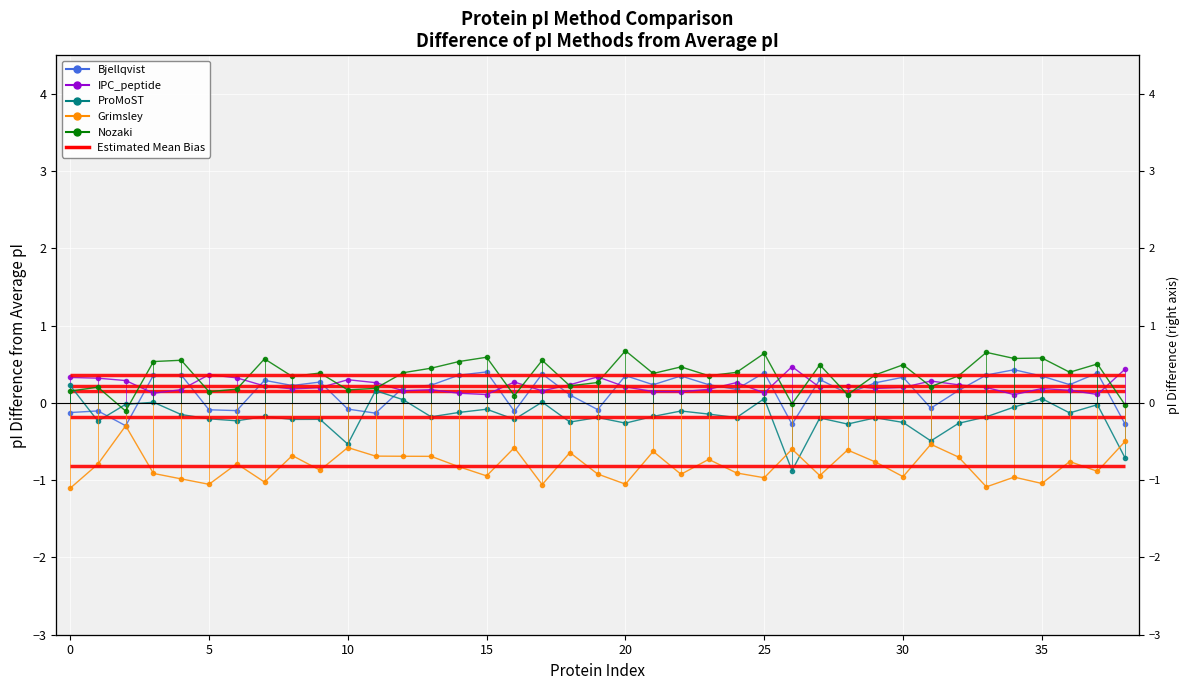

What is the sum of all Nozaki values?

14.0